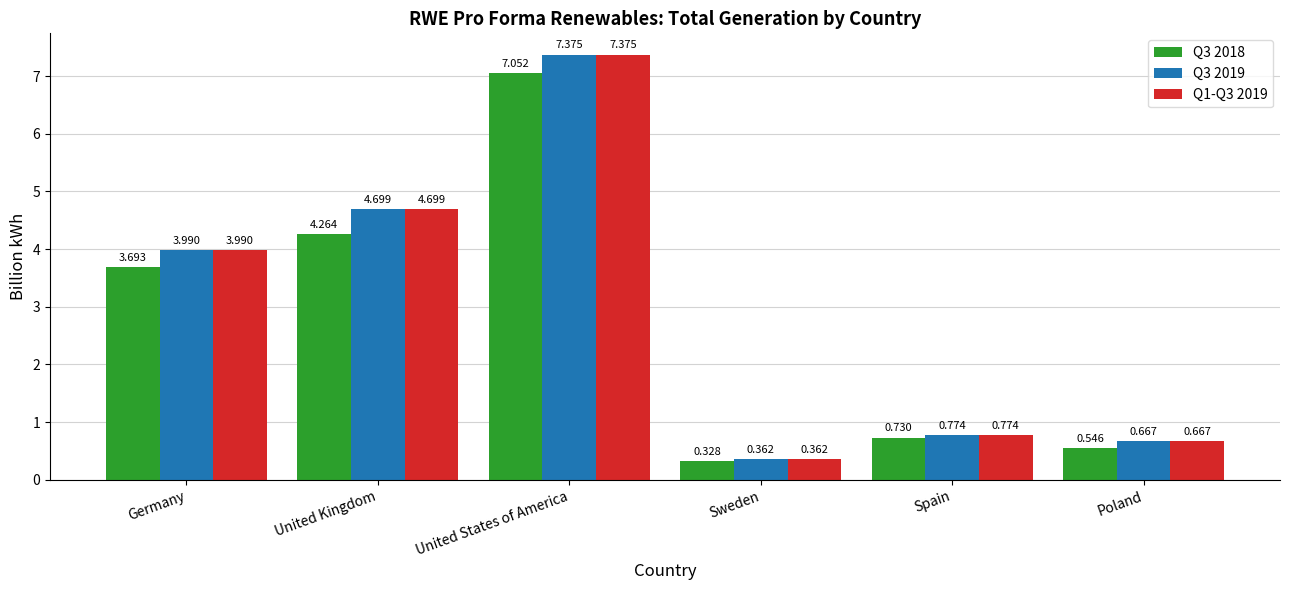

At which label is Q3 2018 closest to 3?

Germany